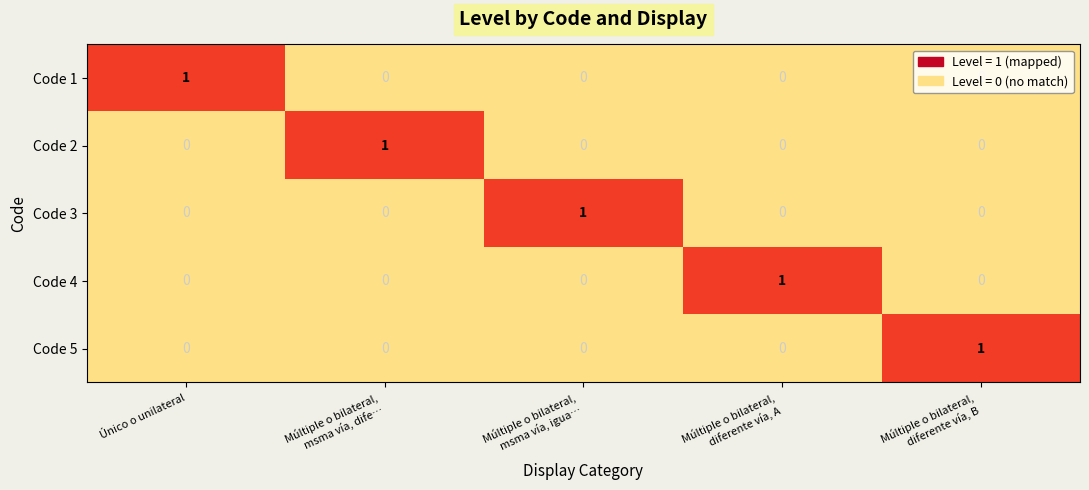

The value of Code 4 at Único o unilateral is 0. True or false?

True